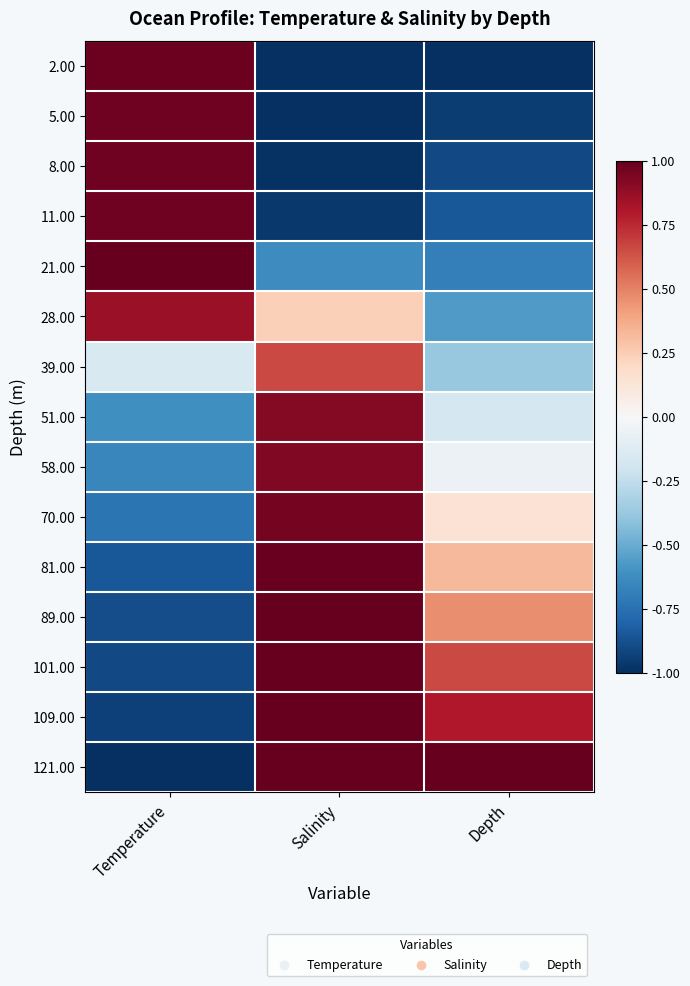

How many data points does each series have?

3